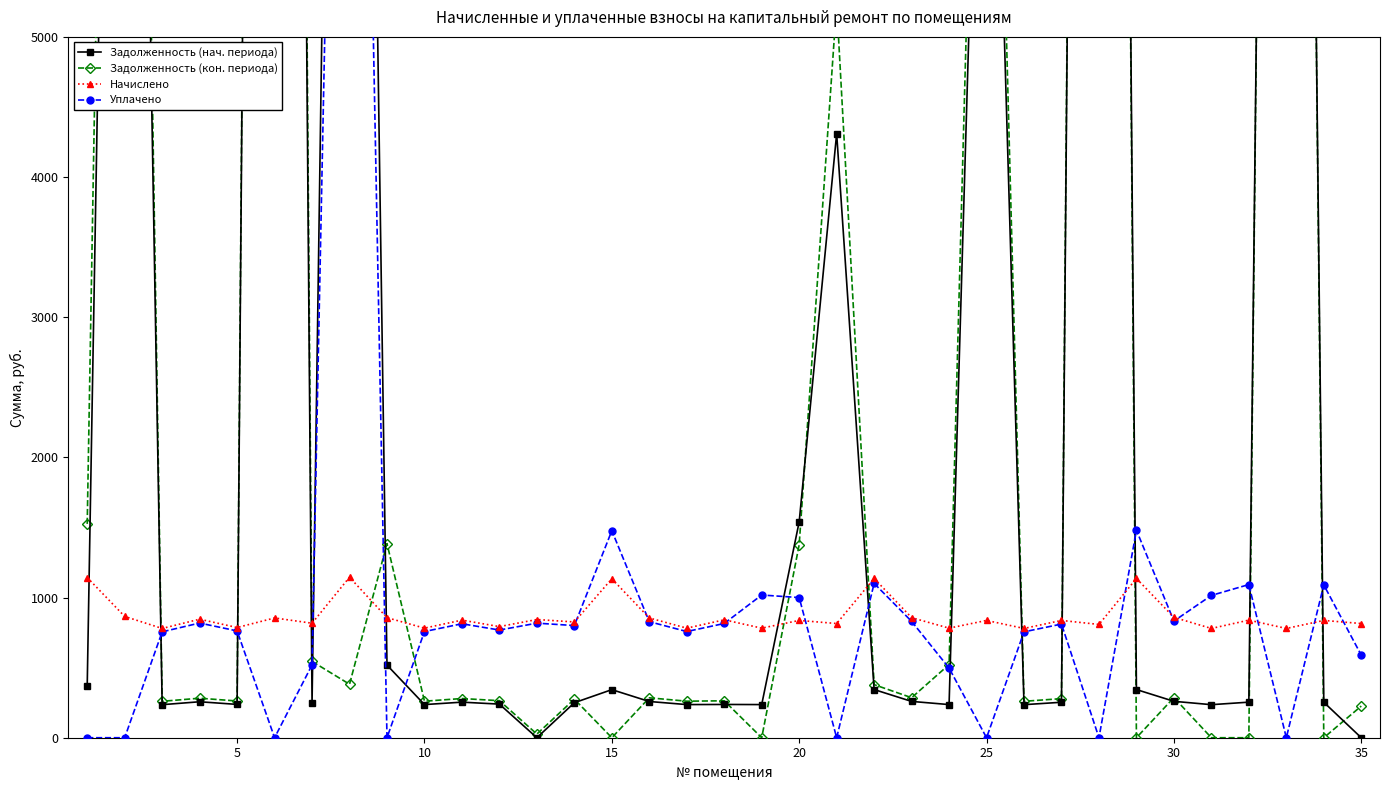

True or false: Начислено has more than 1 points higher than both neighbors.

True